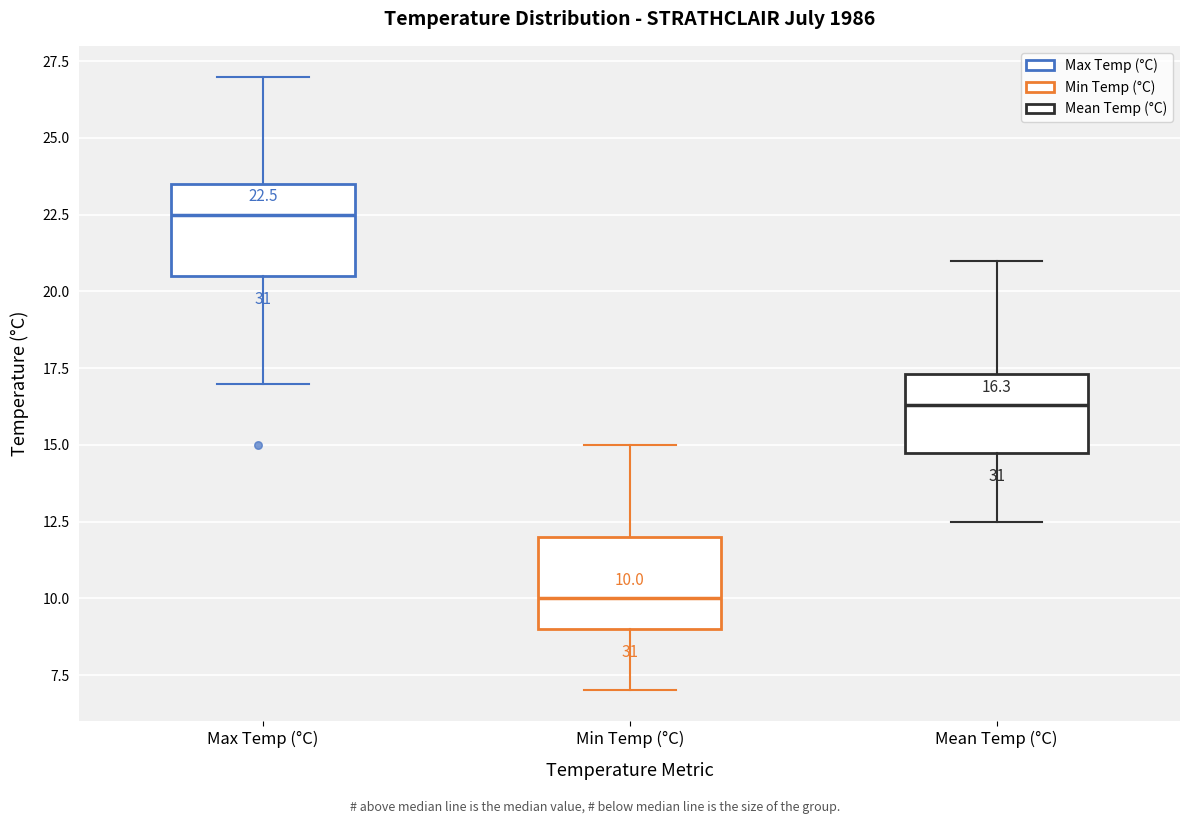

Which box has the lowest median line?

Min Temp (°C)